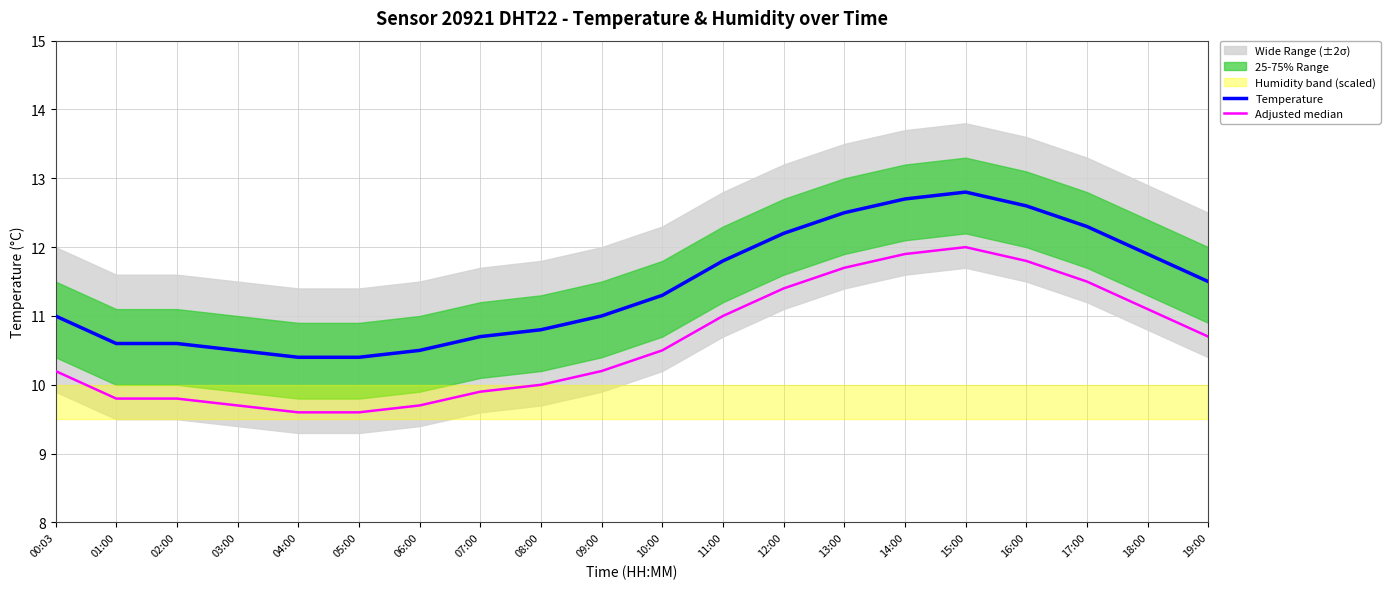

True or false: Adjusted median and Temperature intersect in this chart.

False